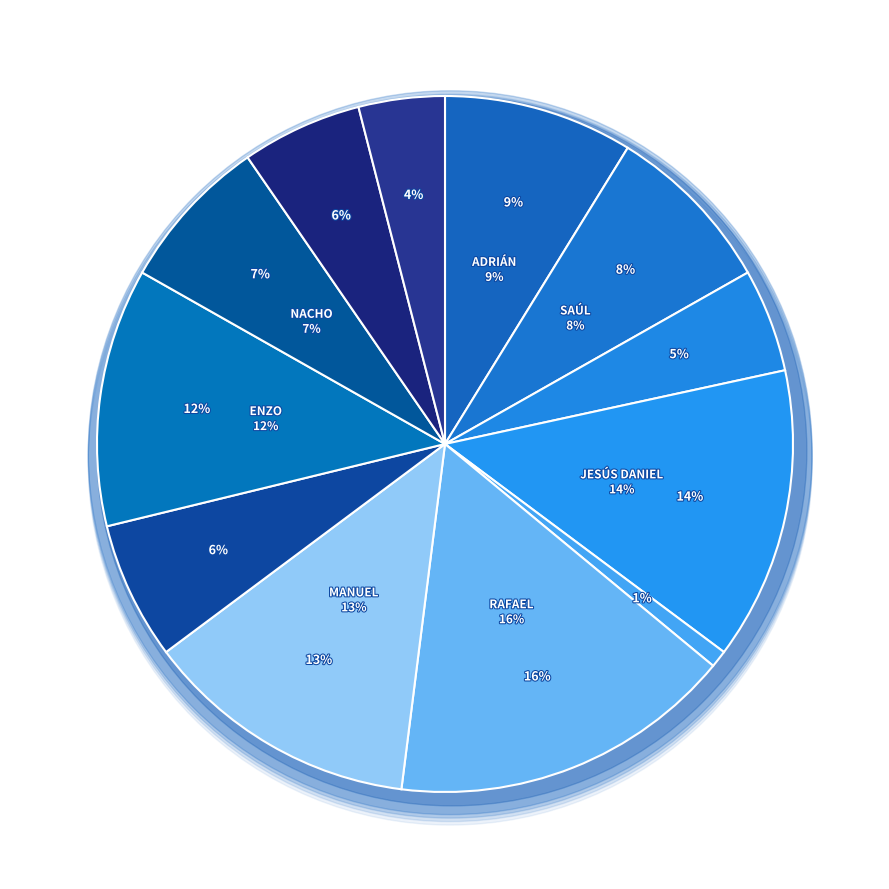

Which category has the smallest portion of the pie?

JUAN ANTONIO